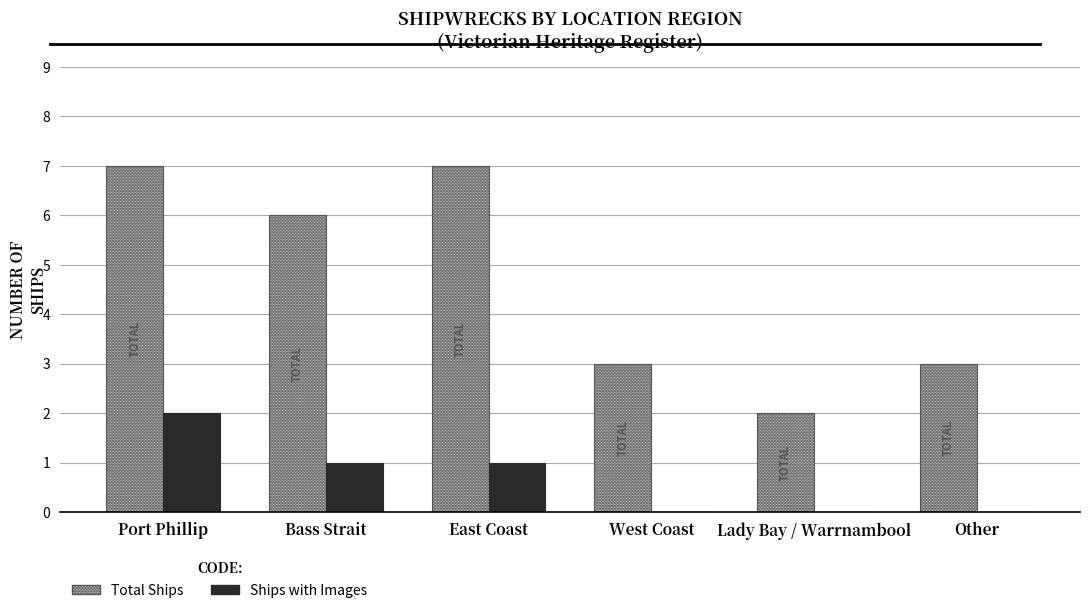

Reading left to right, transcribe all the data shown in this chart.

Total Ships: Port Phillip=7	Bass Strait=6	East Coast=7	West Coast=3	Lady Bay / Warrnambool=2	Other=3
Ships with Images: Port Phillip=2	Bass Strait=1	East Coast=1	West Coast=0	Lady Bay / Warrnambool=0	Other=0